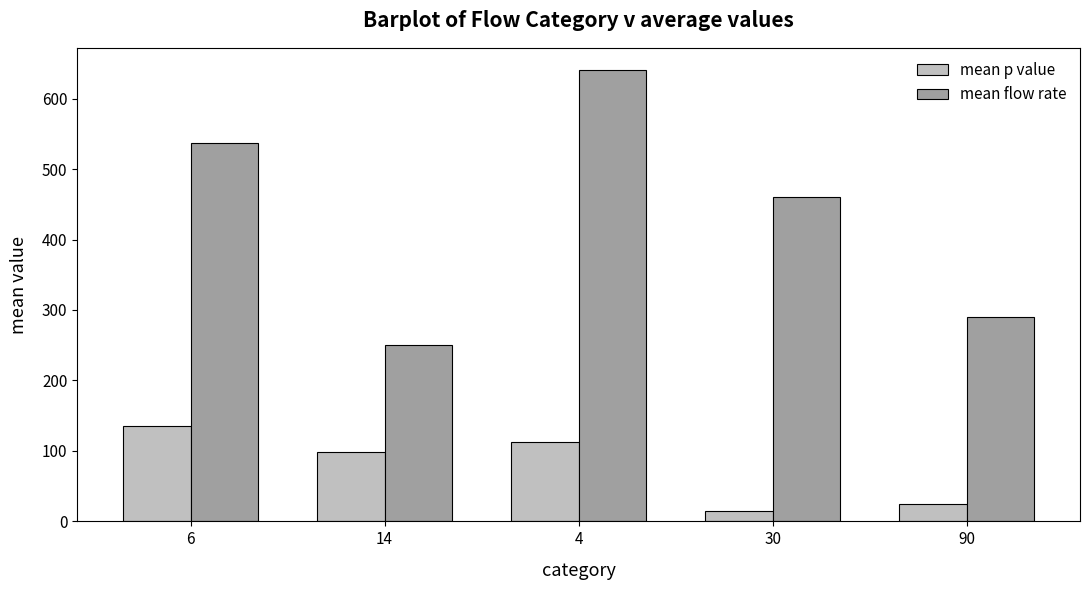

Read the mean flow rate value at 4.

640.0